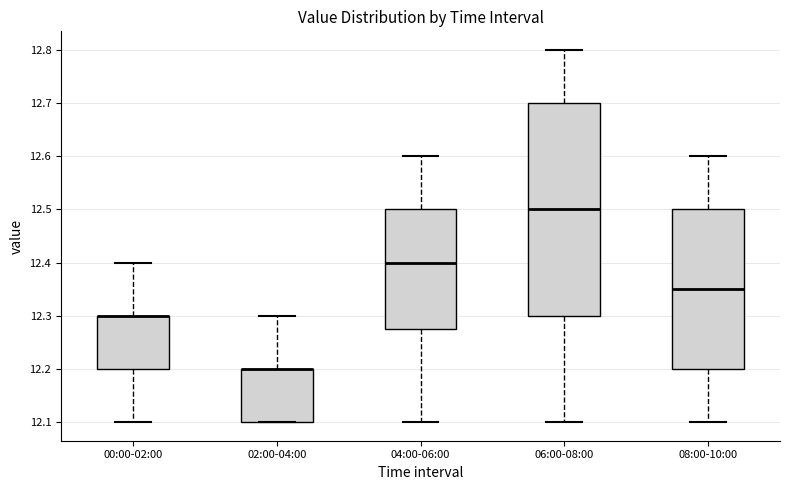

Reading left to right, transcribe this box plot: for each box, give where its median line is, the range the box spans, and where its two whiskers end, as read against the y-axis. The values are not printed on the chart, so give them approximately, as read against the axis.

00:00-02:00: median 12.30 (drawn on the box's upper edge), box 12.20 to 12.30, whiskers 12.10 to 12.40
02:00-04:00: median 12.20 (drawn on the box's upper edge), box 12.10 to 12.20, whiskers 12.10 to 12.30
04:00-06:00: median 12.40, box 12.28 to 12.50, whiskers 12.10 to 12.60
06:00-08:00: median 12.50, box 12.30 to 12.70, whiskers 12.10 to 12.80
08:00-10:00: median 12.35, box 12.20 to 12.50, whiskers 12.10 to 12.60